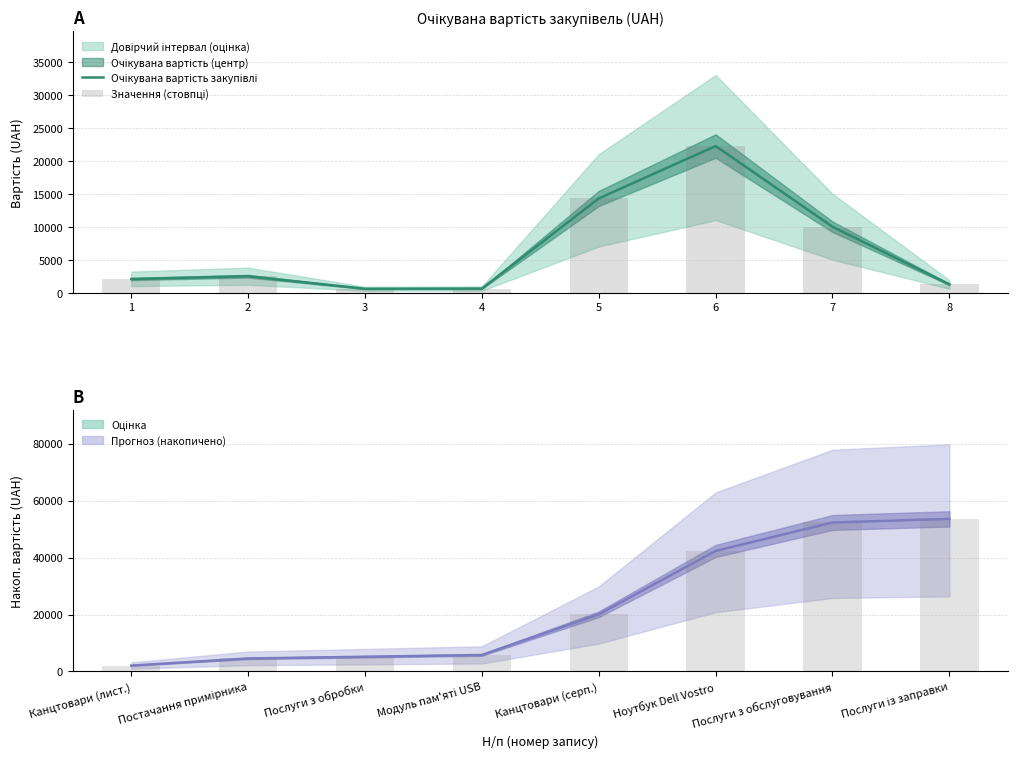

How many data points in Накопичено (стовпці) are less than 20080?

4